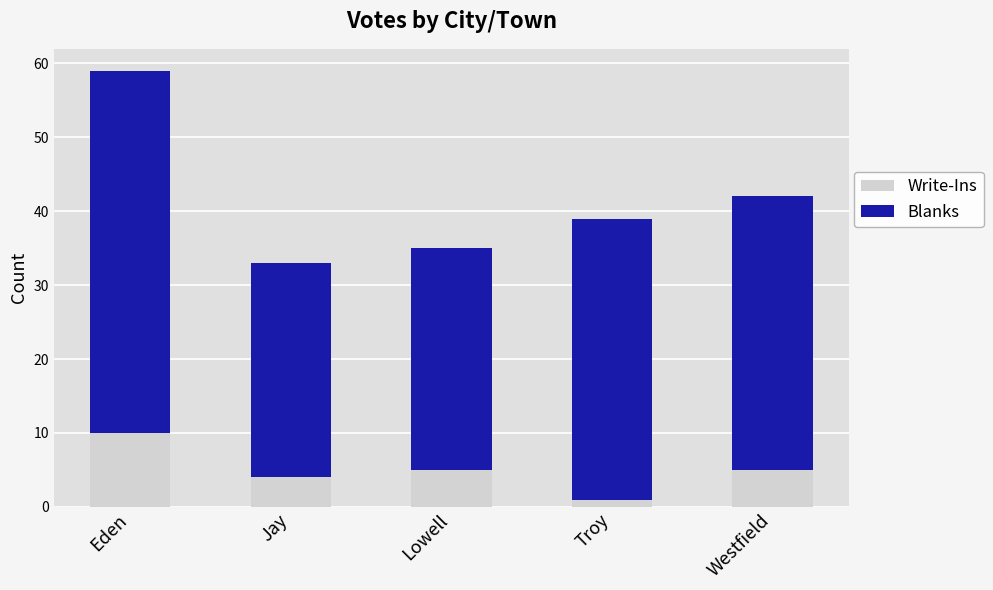

What is the total value across all series at Westfield?

42